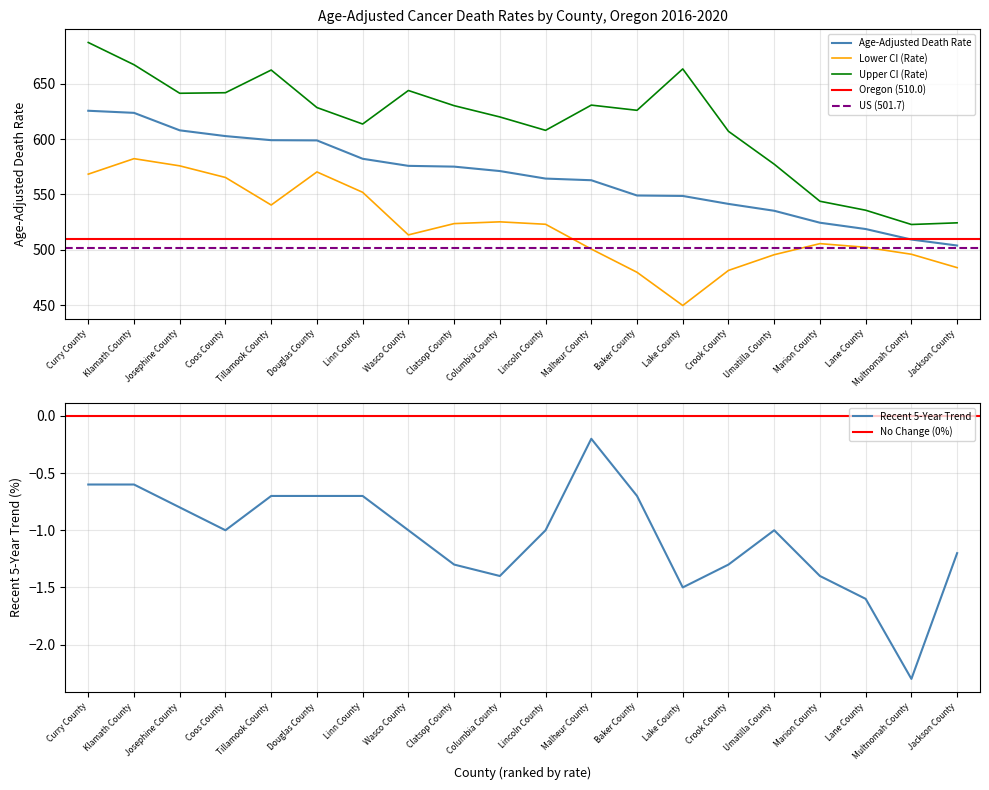

At which category is the sum across all series the highest?

Curry County